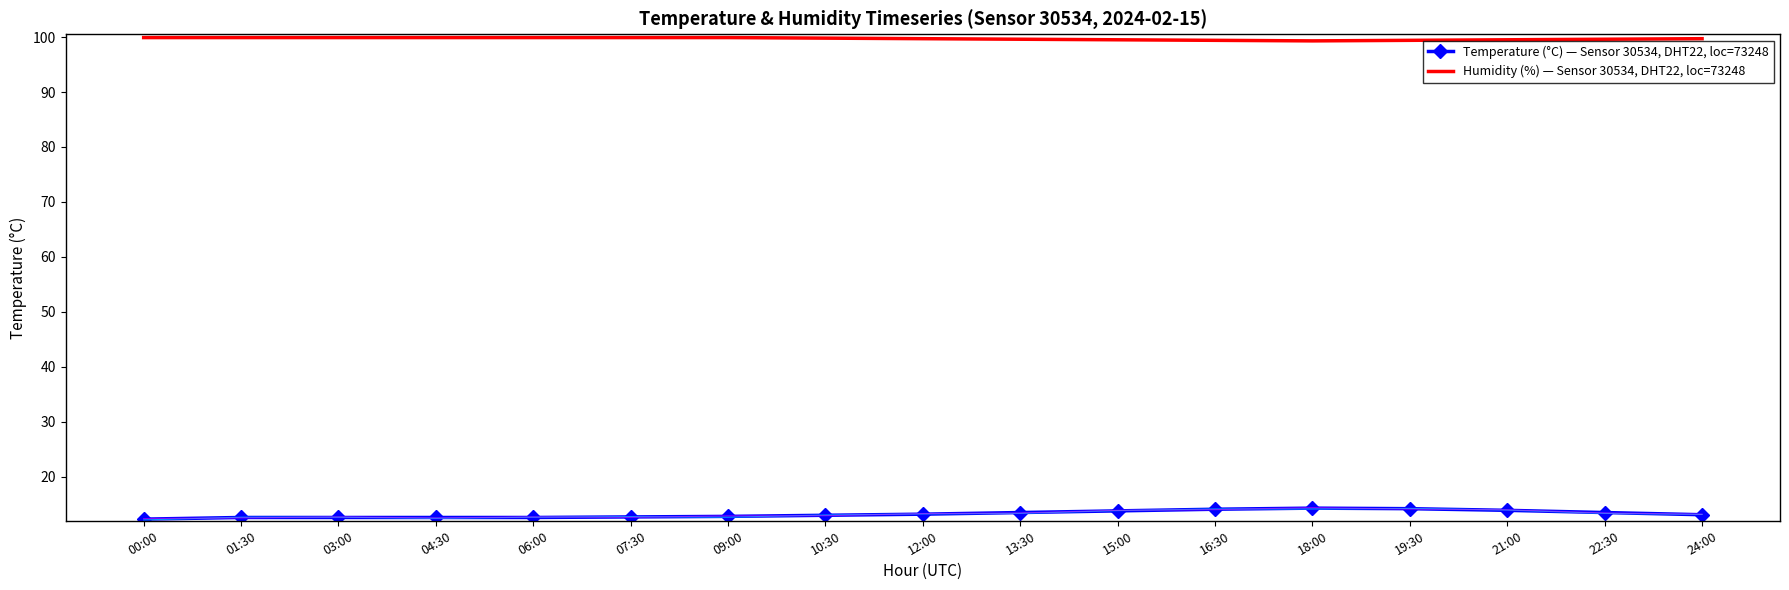

True or false: Humidity (%) — Sensor 30534, DHT22, loc=73248 has a value of 99.9 at 07:30.

True